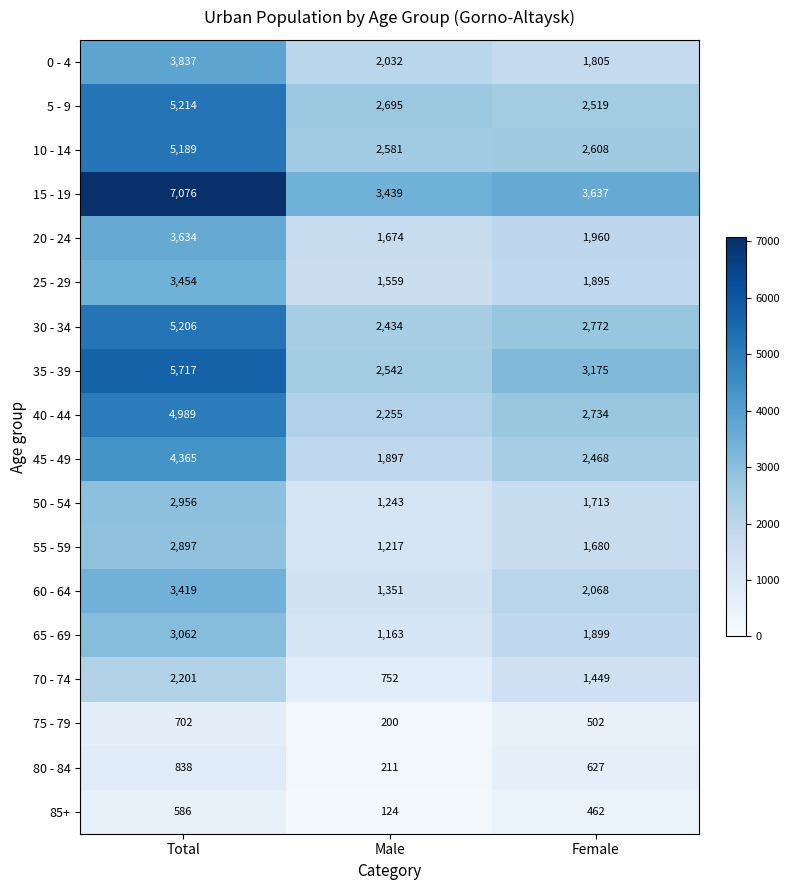

What is the total value across all series at Total?

65342